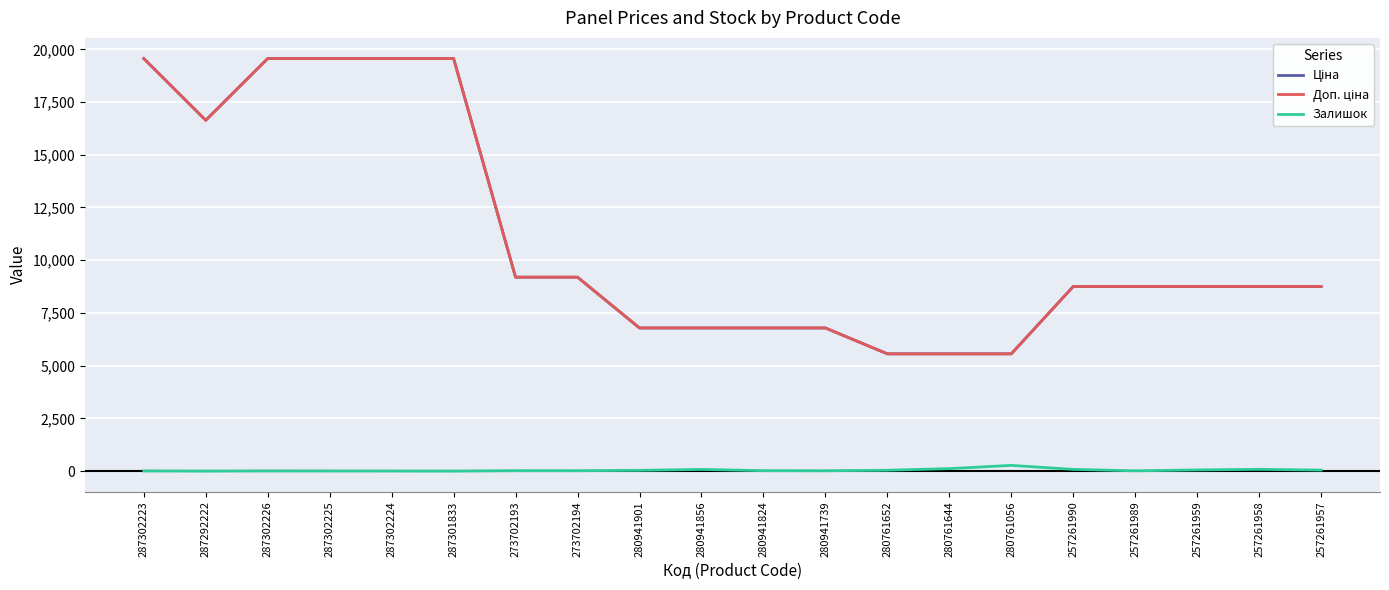

True or false: Доп. ціна and Ціна intersect in this chart.

False